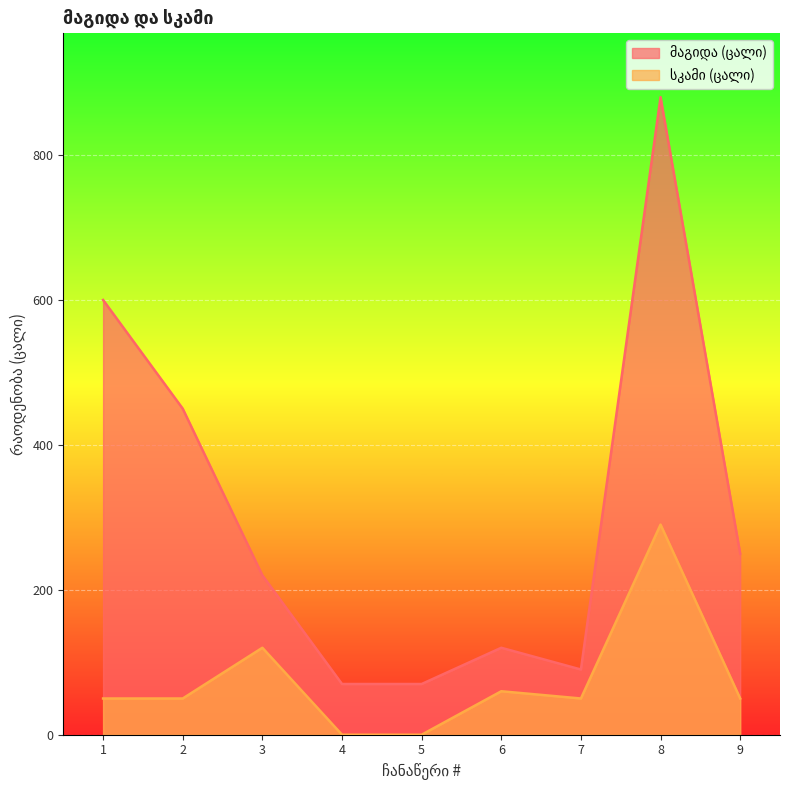

The მაგიდა (ცალი) series shows 109 at 5. True or false?

False